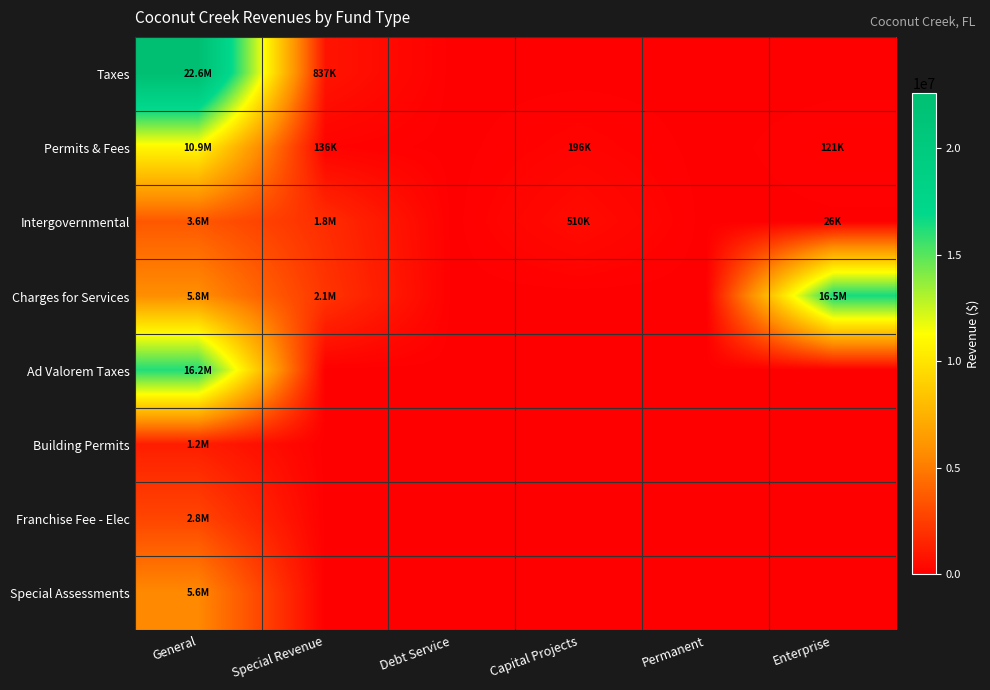

Which series has the largest total across all categories?

Charges for Services